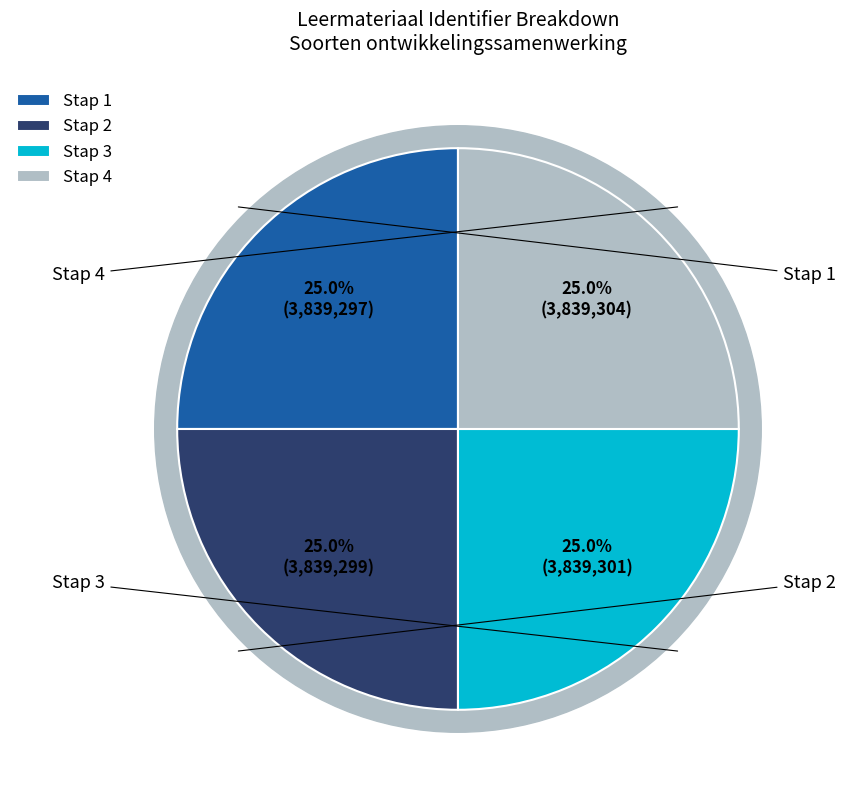

To the nearest percent, what portion does Stap 2 represent?

25%